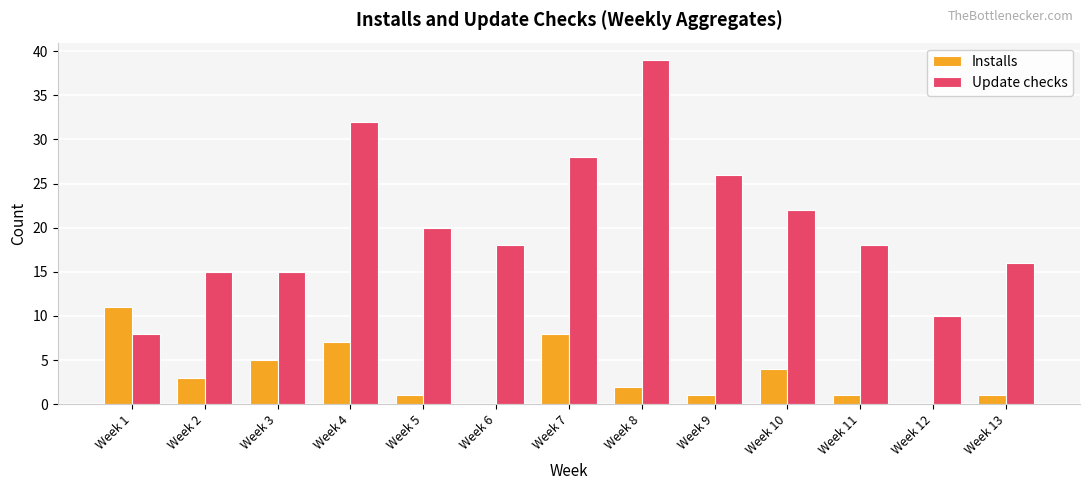

Is the value of Update checks at Week 7 greater than the value of Installs at Week 6?

Yes